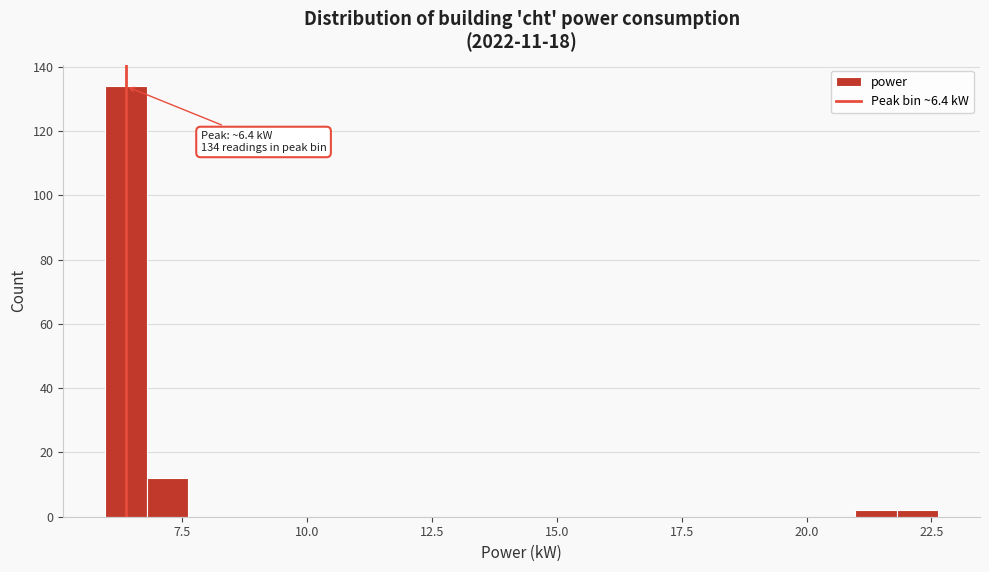

Around what value on the x-axis is the tallest bar? Give the approximate position of its centre, as read against the axis.

6.5